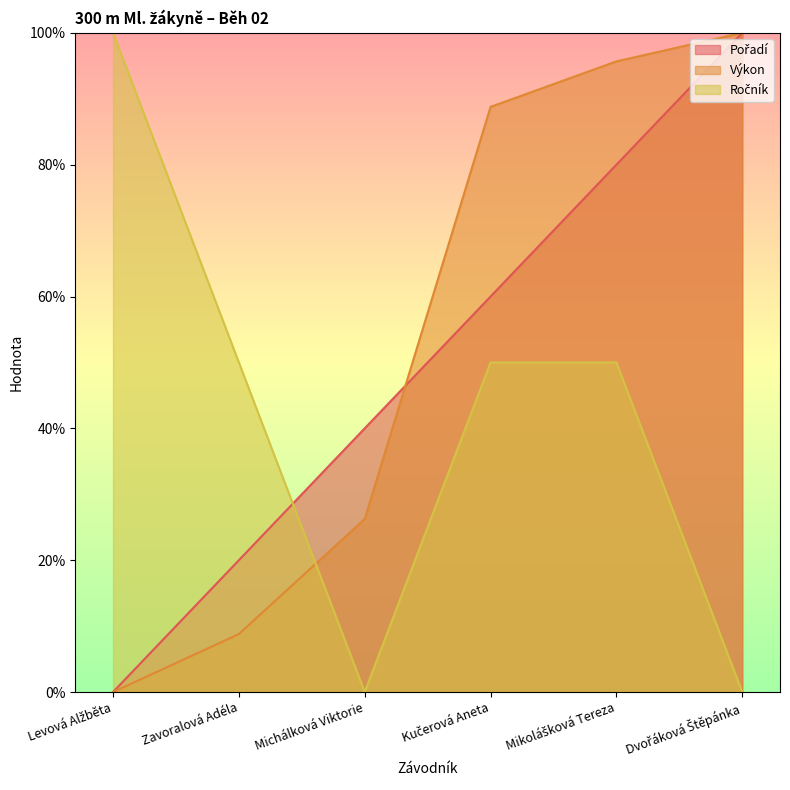

True or false: Výkon has a value of 100.0 at Dvořáková Štěpánka.

True